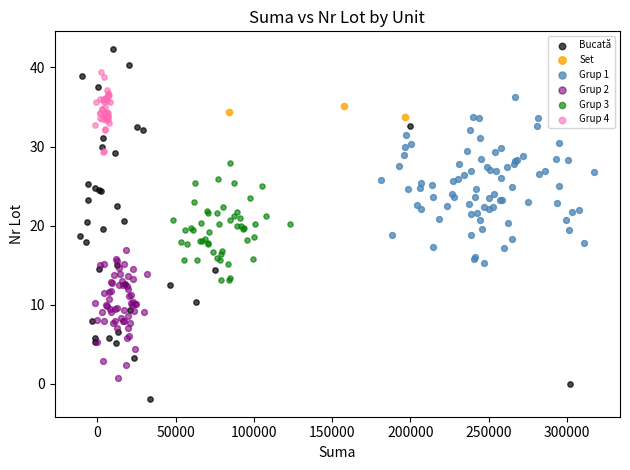

Which series reaches the minimum Y coordinate?

Bucată